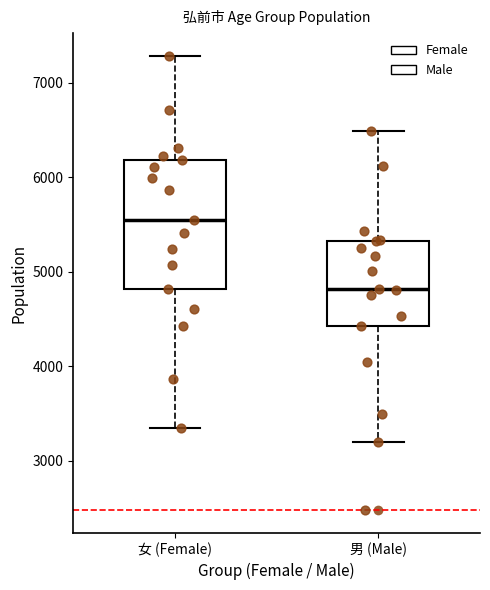

Which box has the lowest median line?

男 (Male)